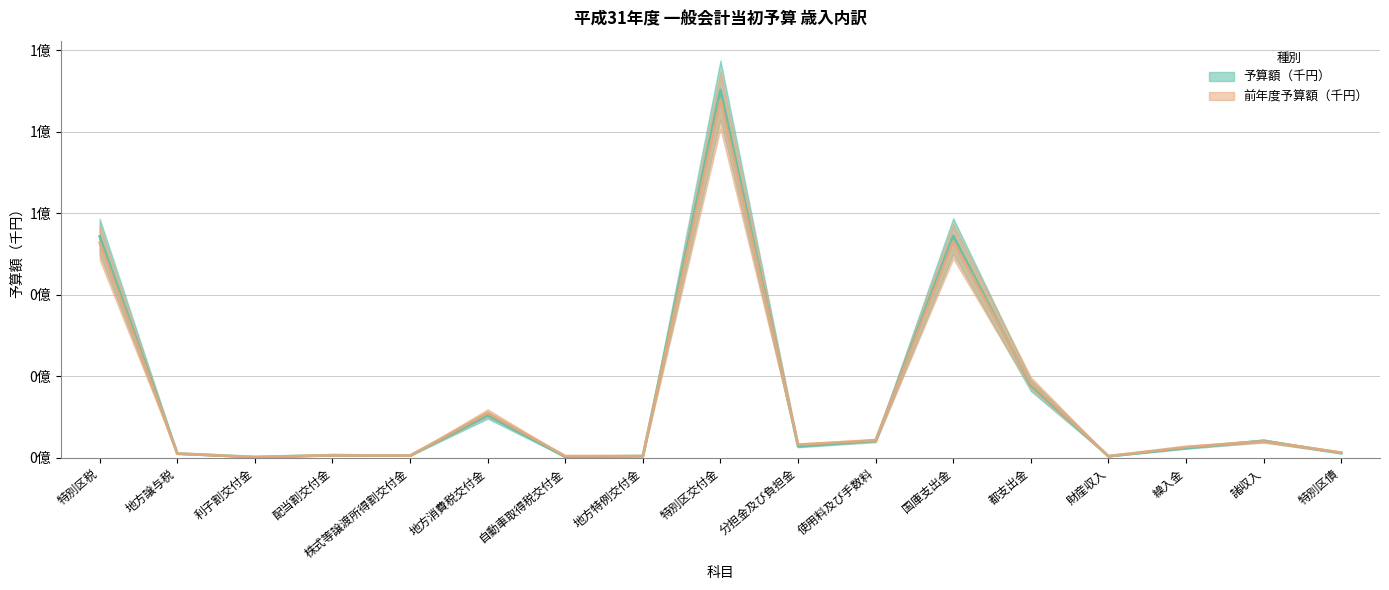

What is the highest value of the 予算額（千円） series?

90300000